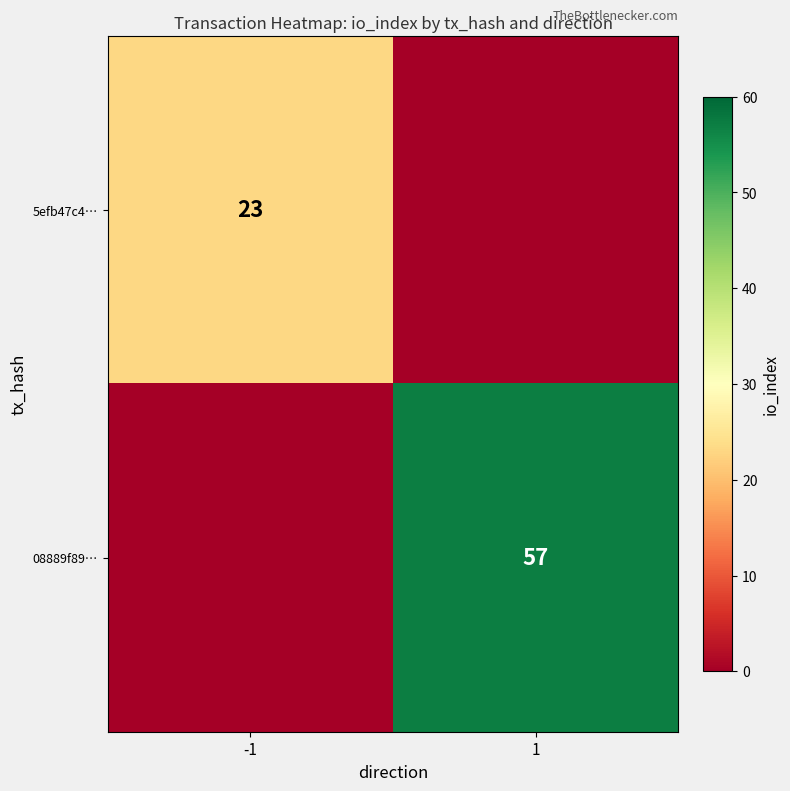

The 5efb47c4… series shows 34 at -1. True or false?

False